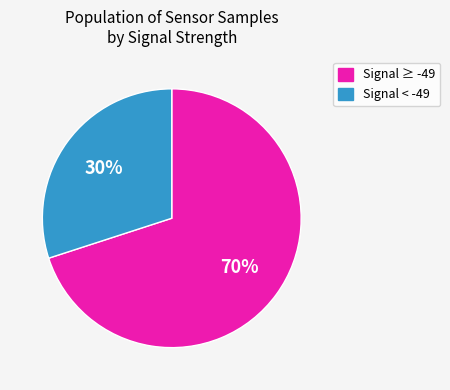

Which slice is the largest?

Signal ≥ -49